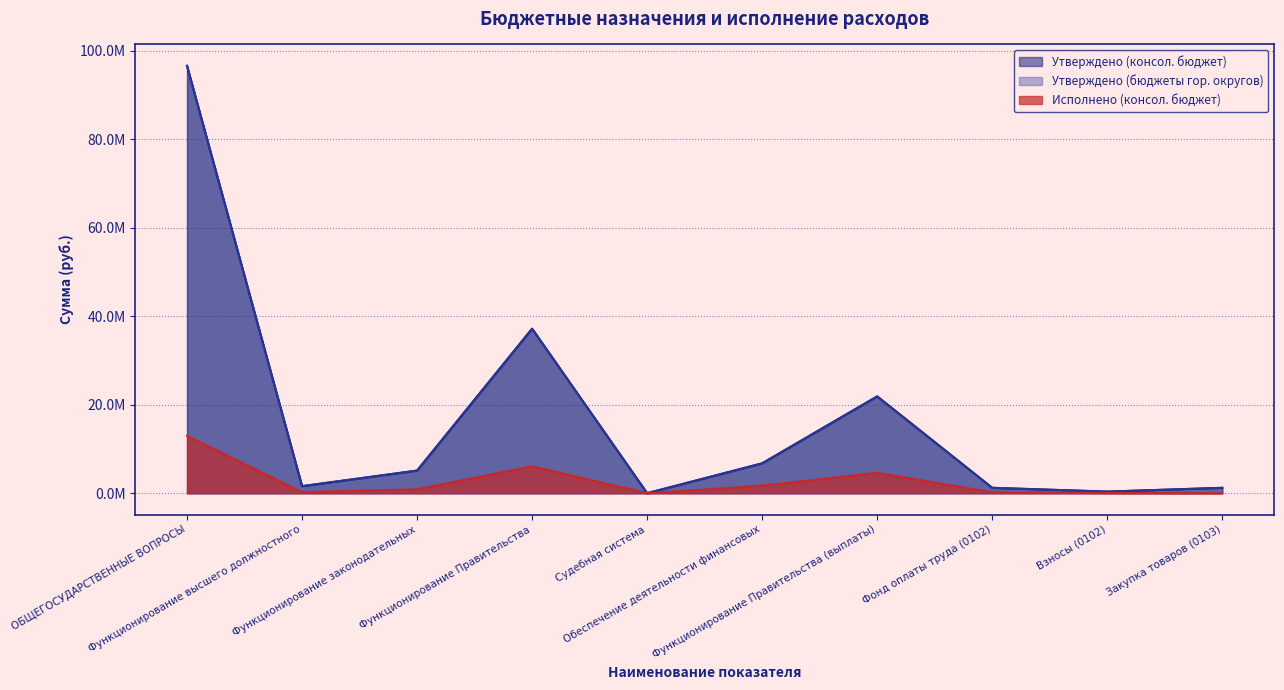

What is the approximate value of Утверждено (бюджеты гор. округов) at ОБЩЕГОСУДАРСТВЕННЫЕ ВОПРОСЫ?

96563584.0